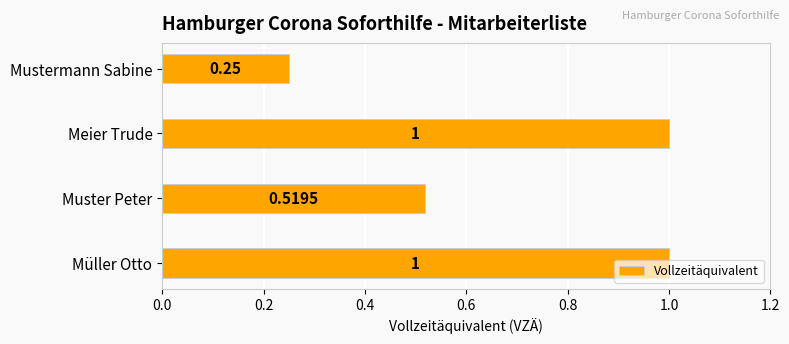

At which category does the chart reach its minimum across all series?

Mustermann Sabine